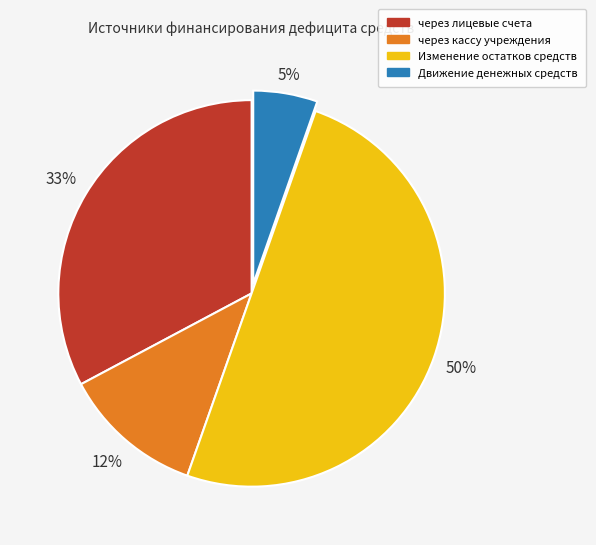

True or false: через лицевые счета accounts for 19% of the total.

False